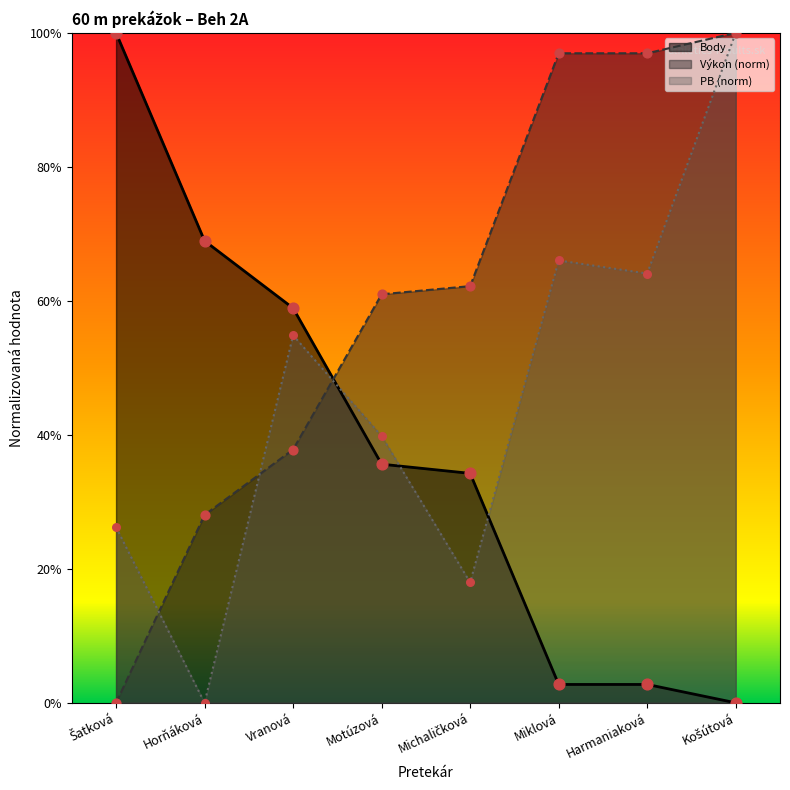

Which series contains the lowest Y value?

Výkon